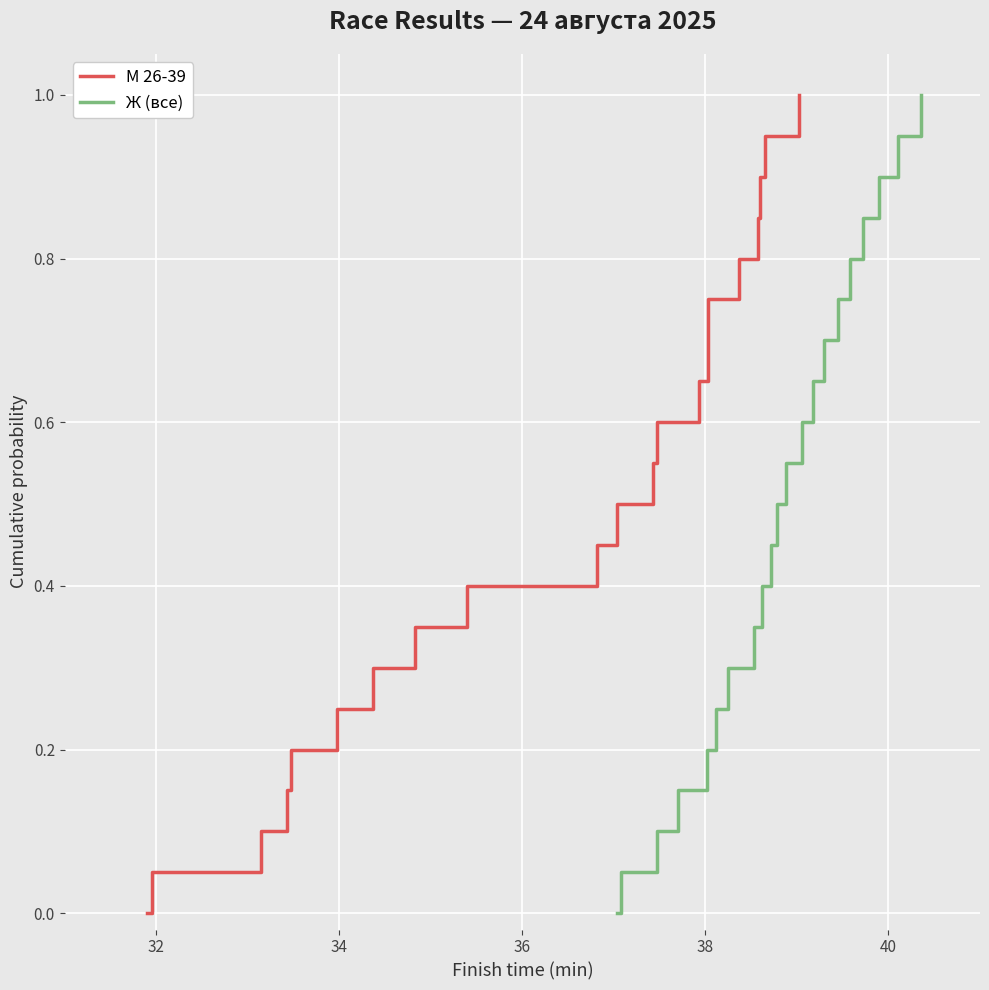

True or false: М 26-39 and Ж (все) cross at least once.

False